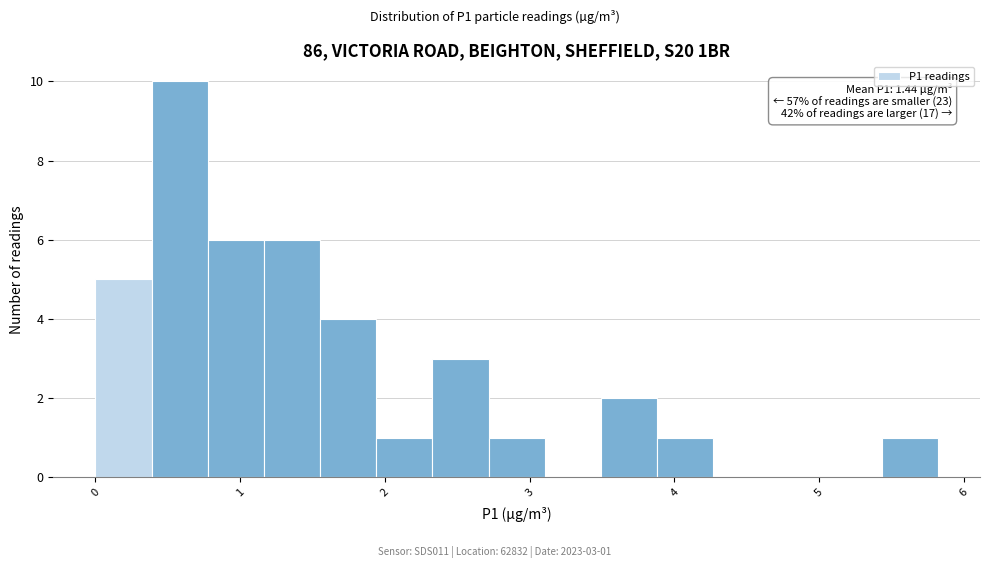

Read against the x-axis, roughly where is the centre of the tallest bar?

0.6